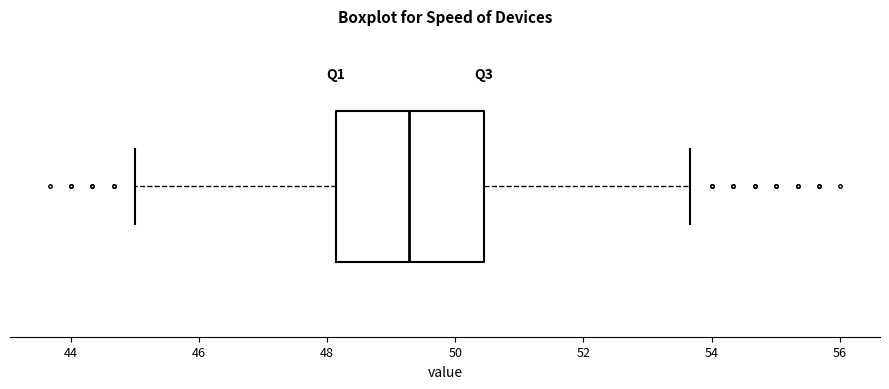

Transcribe this box plot: give where the median line is, the range the box spans, and where the two whiskers end, as read against the x-axis. The values are not printed on the chart, so give them approximately, as read against the axis.

median 49.2, box 48.2 to 50.4, whiskers 45.0 to 53.6